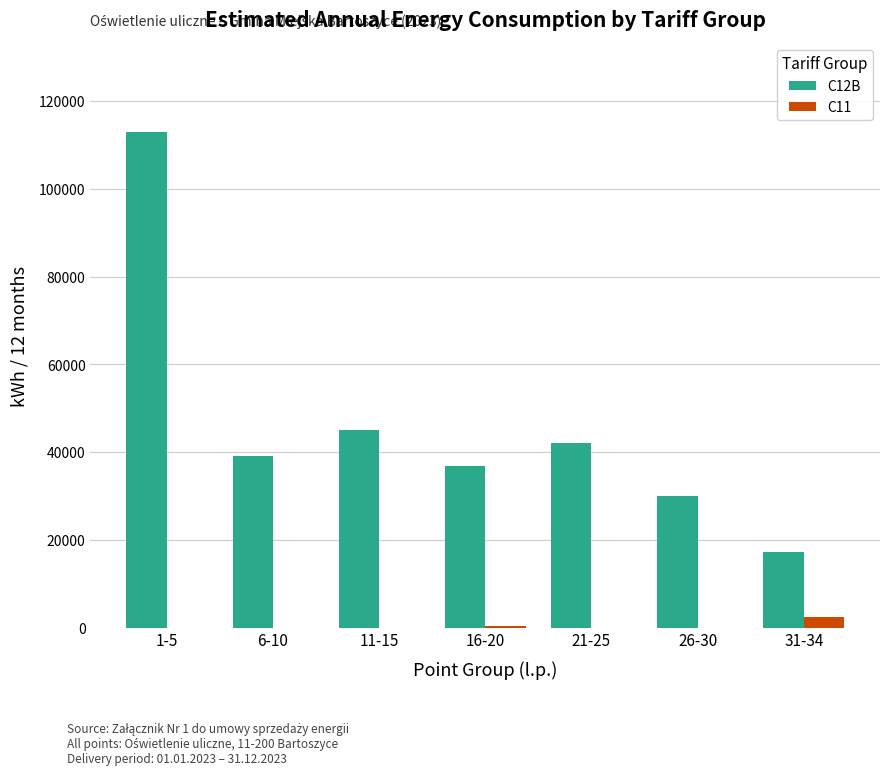

Count the number of data series in this chart.

2